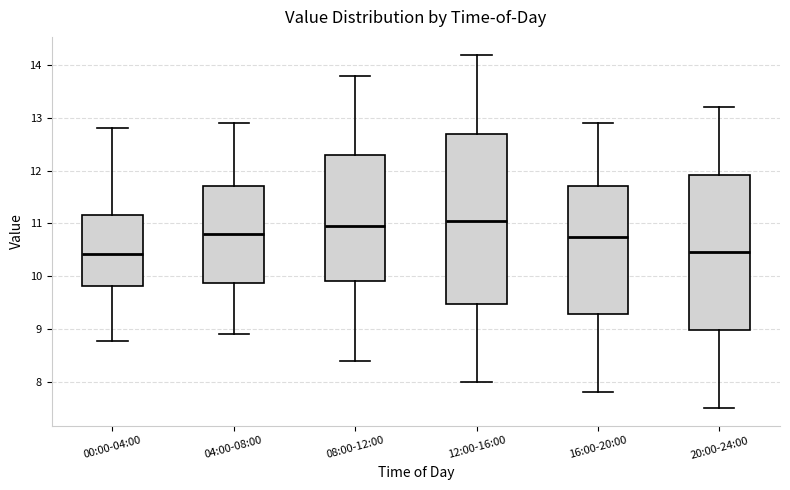

Which box is the tallest, from its lower edge to its upper edge?

12:00-16:00